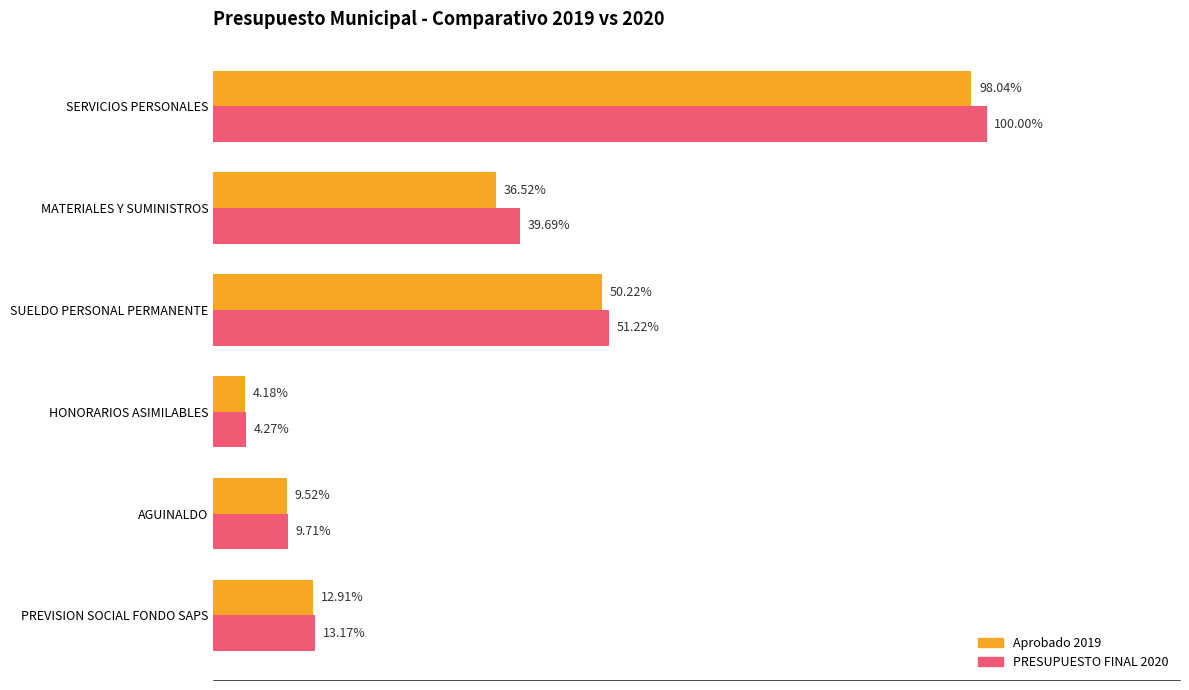

What are all the series names shown in the legend?

Aprobado 2019, PRESUPUESTO FINAL 2020